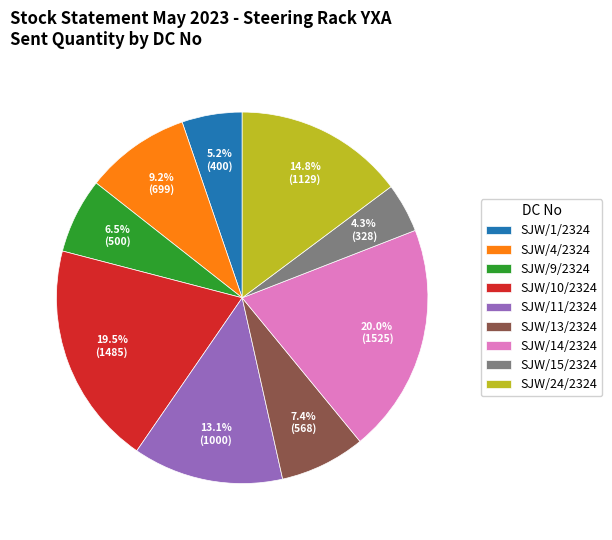

To the nearest percent, what is the difference between the SJW/13/2324 and SJW/14/2324 slice percentages?

13%